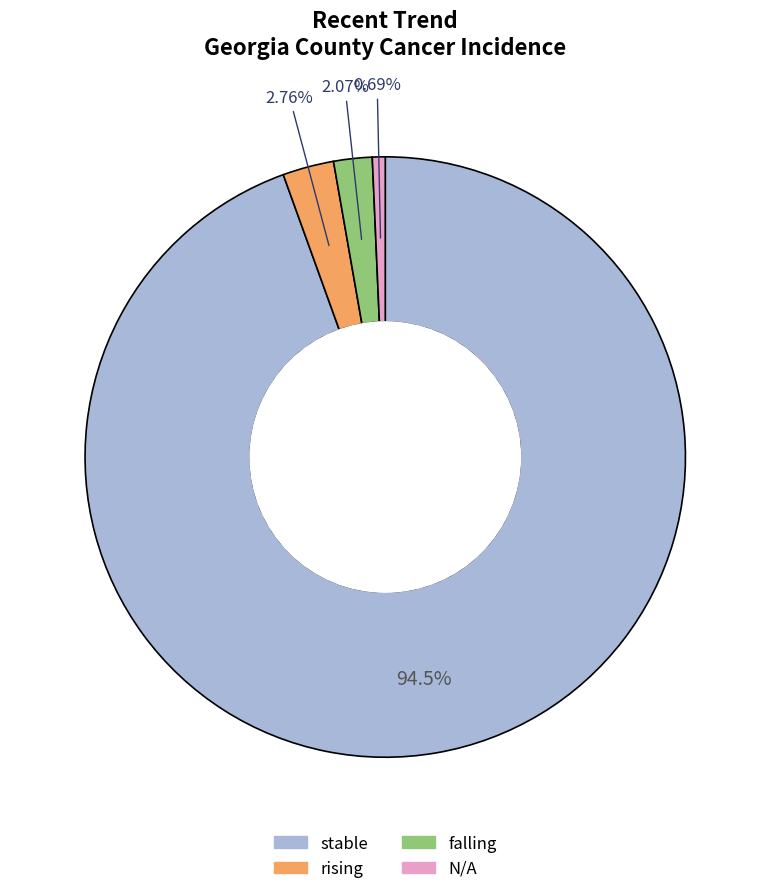

To the nearest percent, what portion does stable represent?

94%